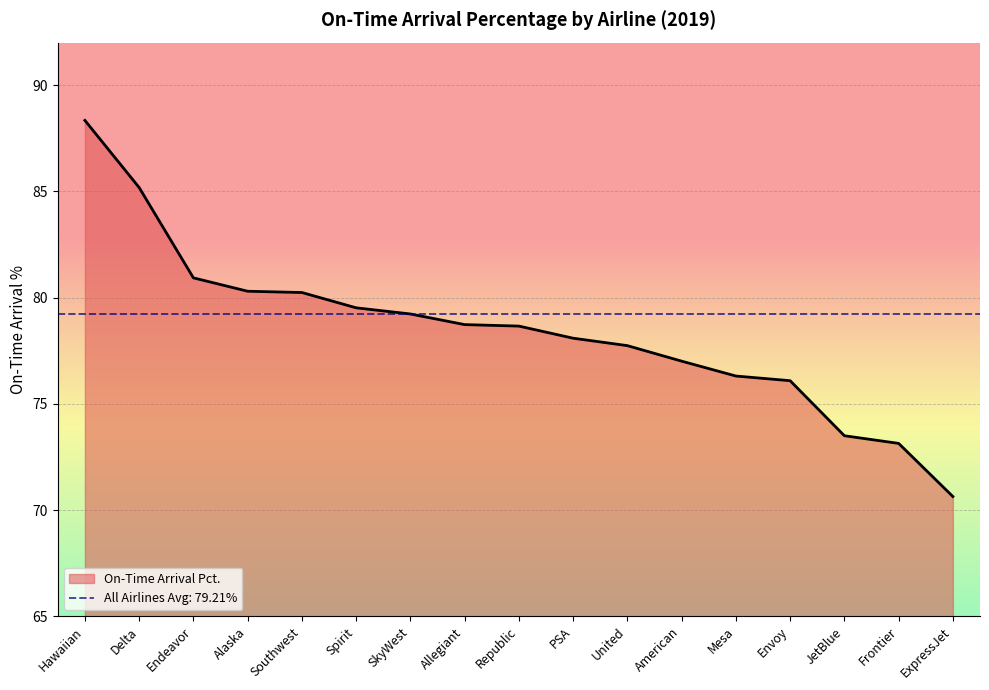

What is the label of the 6th point from the left?

Spirit